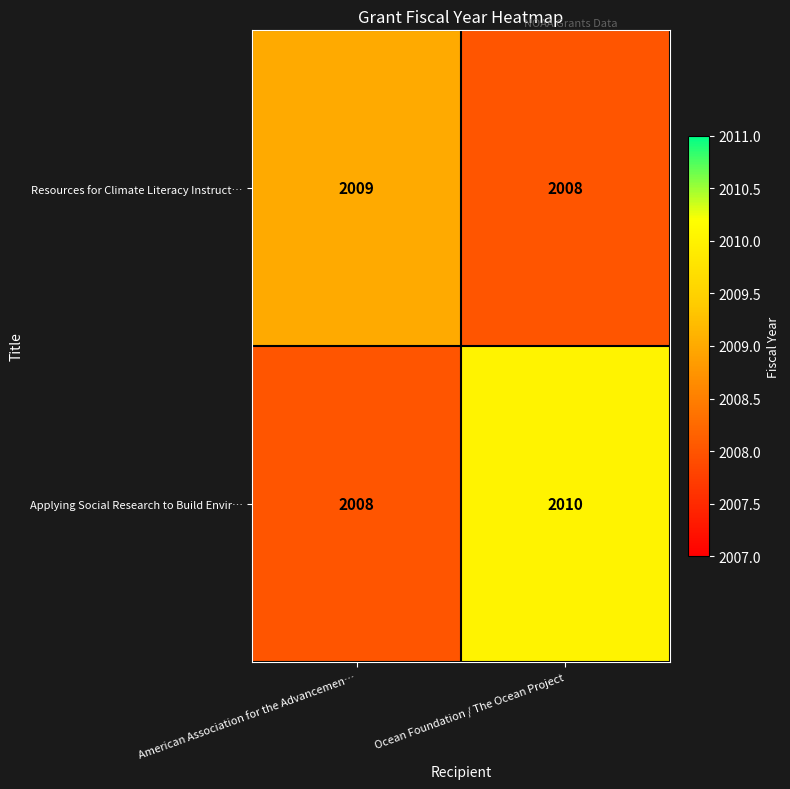

What is the difference between the highest and lowest values at Ocean Foundation / The Ocean Project?

2